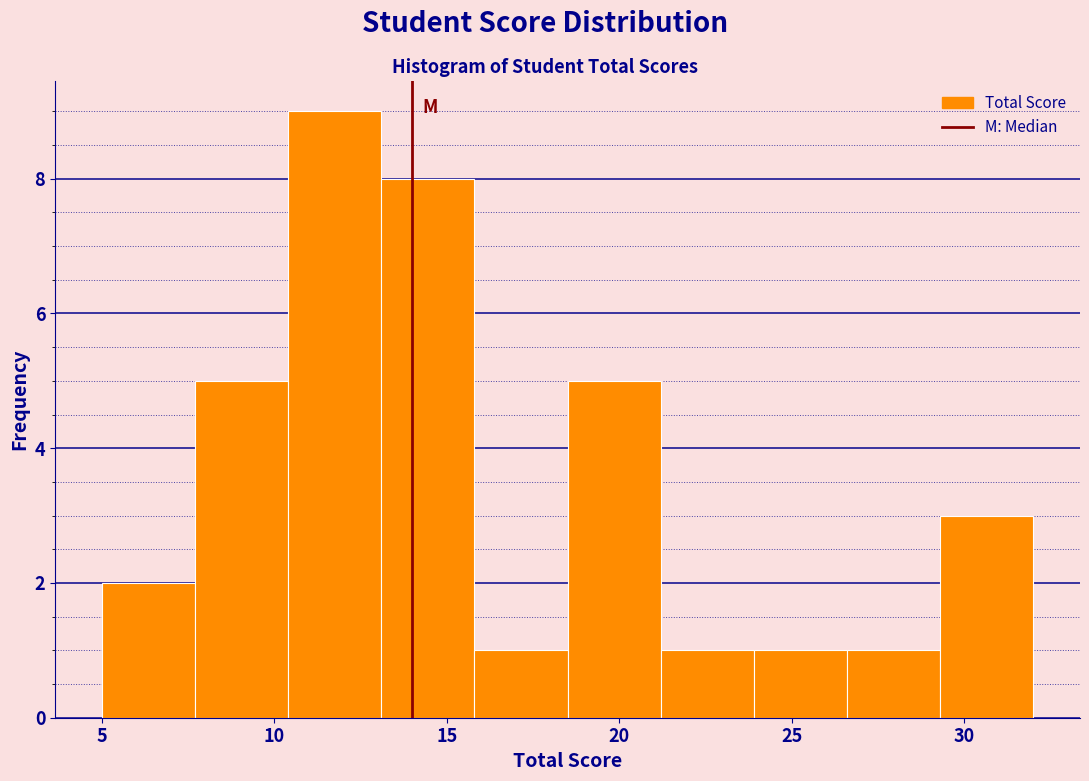

Reading left to right, transcribe this chart: for each bar, give the range it covers on the x-axis and its height. Neither the bar edges nor the heights are printed on the chart, so give them approximately, as read against the axes.

5.0 to 7.7: 2
7.7 to 10.4: 5
10.4 to 13.1: 9
13.1 to 15.8: 8
15.8 to 18.5: 1
18.5 to 21.2: 5
21.2 to 23.9: 1
23.9 to 26.6: 1
26.6 to 29.3: 1
29.3 to 32.0: 3